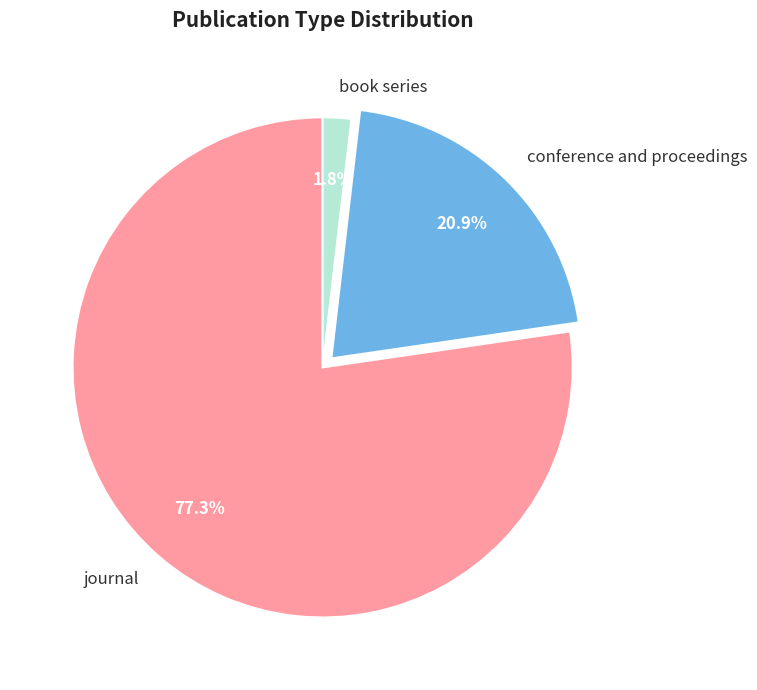

To the nearest percent, what portion does conference and proceedings represent?

21%